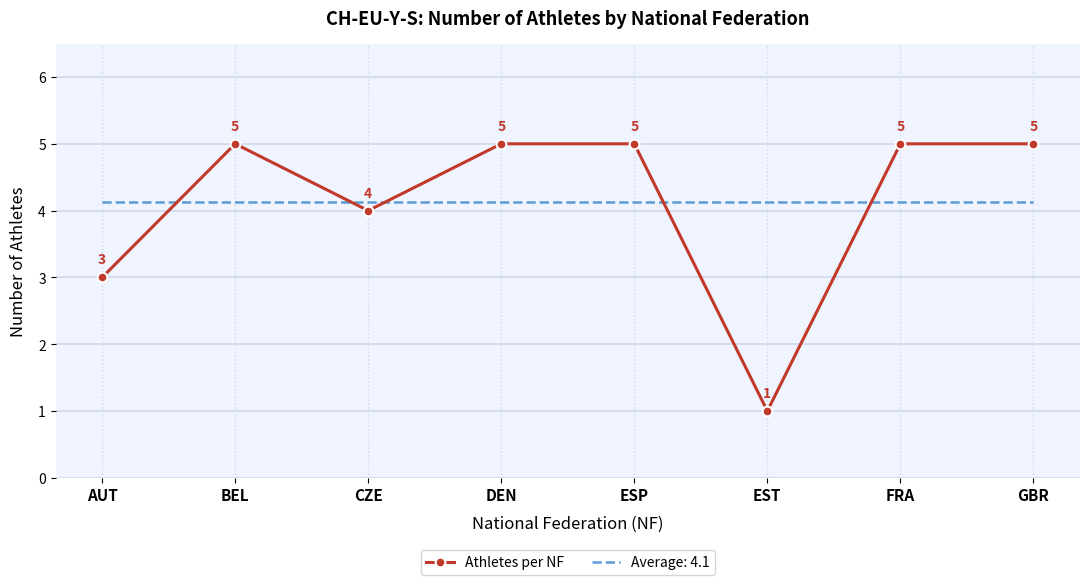

Which series changed the most between DEN and EST?

Athletes per NF